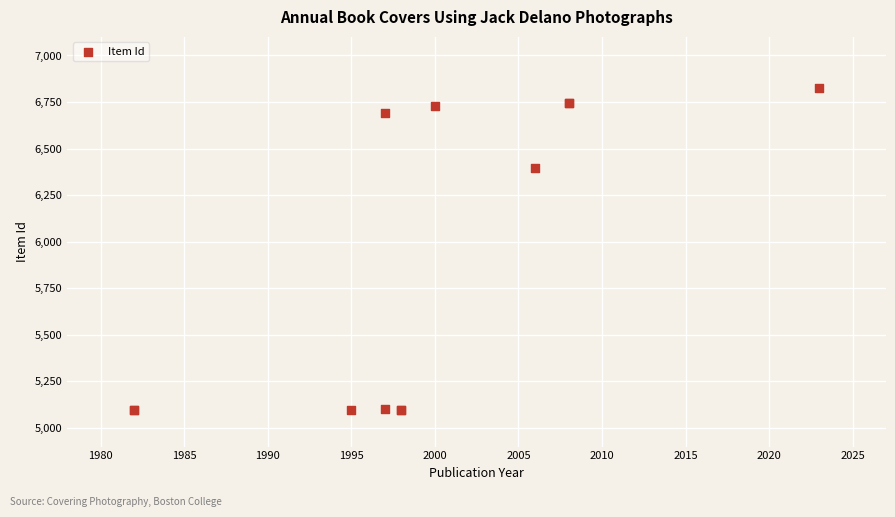

What Y value in the scatter plot is closest to 5960?

6398